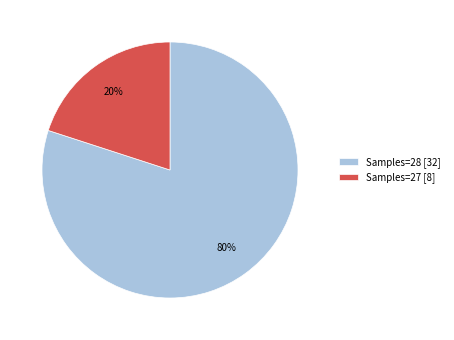

Does any single category account for the majority?

Yes